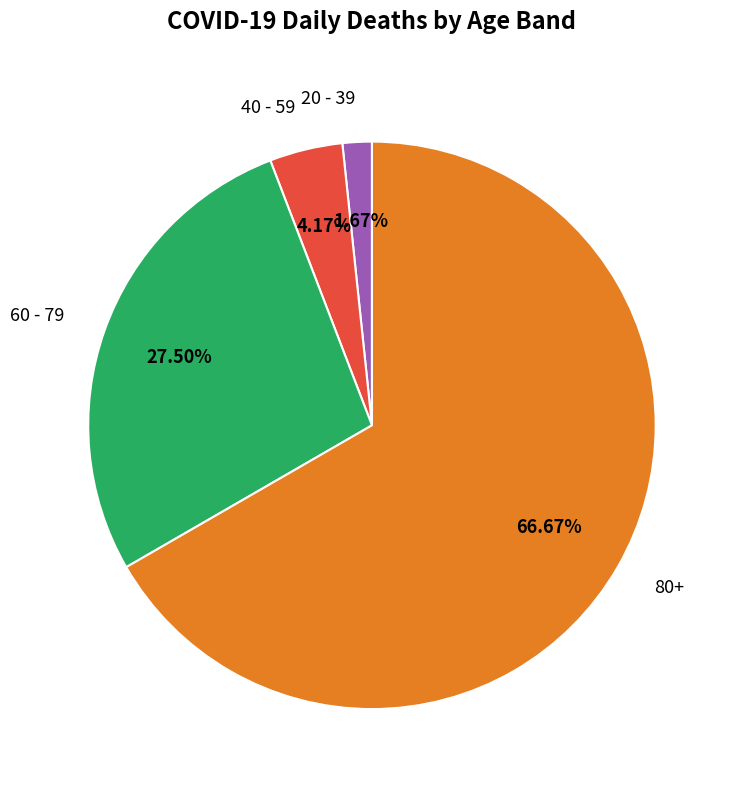

How many slices are in this pie chart?

4